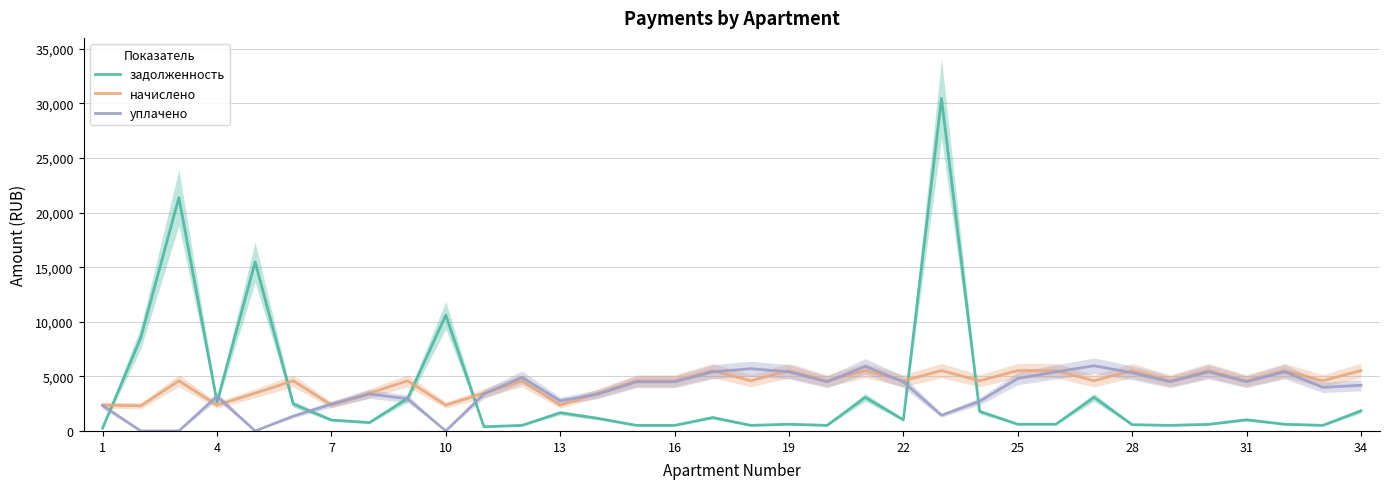

What is the highest value of the начислено series?

5529.6